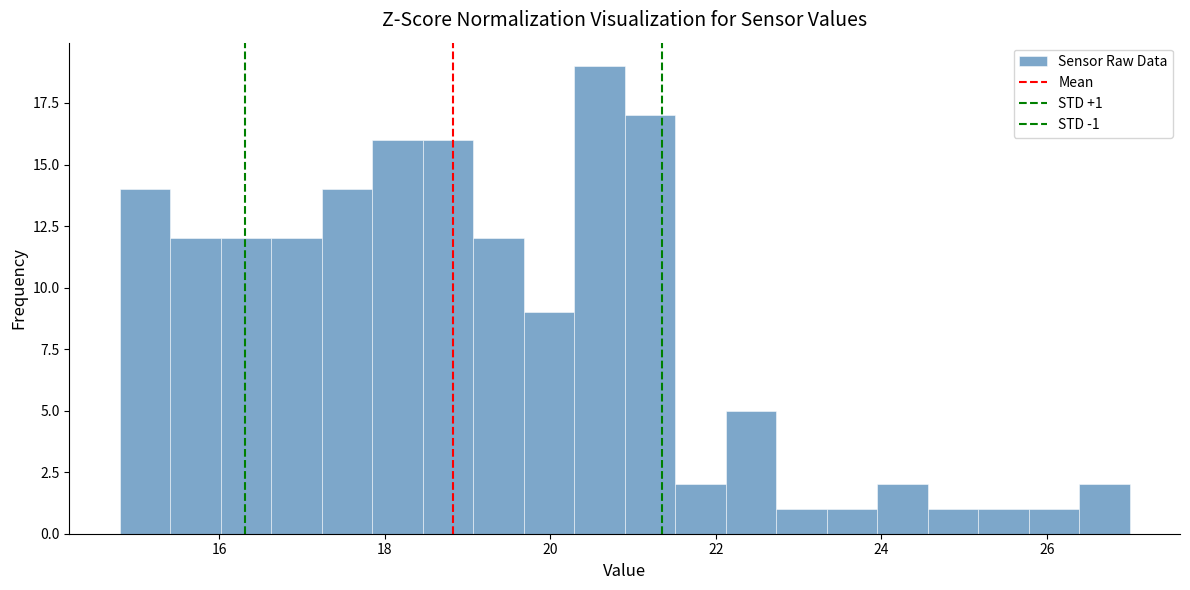

Around what value on the x-axis is the tallest bar? Give the approximate position of its centre, as read against the axis.

20.6